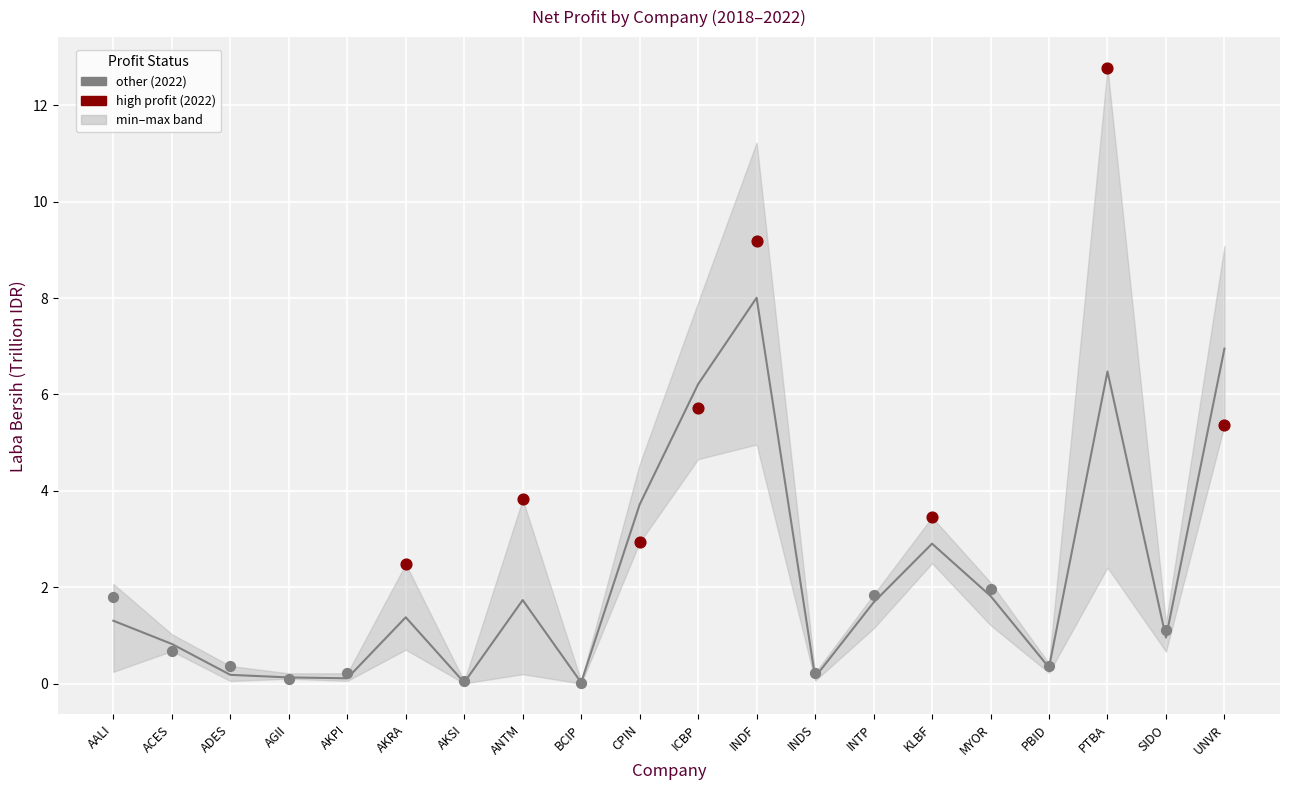

What is the change in value from ANTM to MYOR?

+0.1